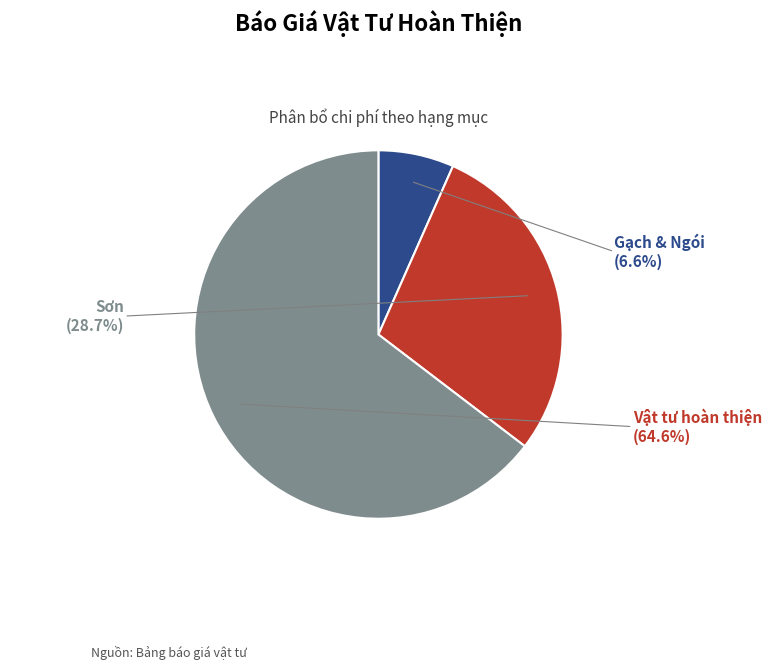

How many segments does this pie chart have?

3